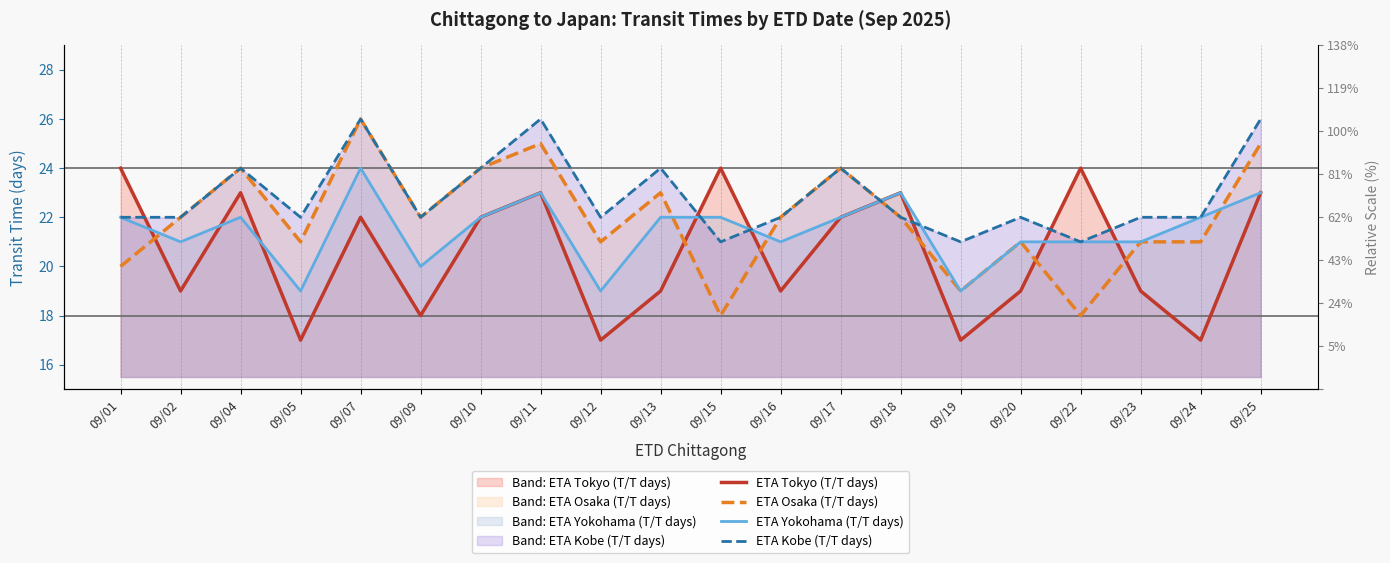

How many intersections are there between ETA Tokyo (T/T days) and ETA Yokohama (T/T days)?

7